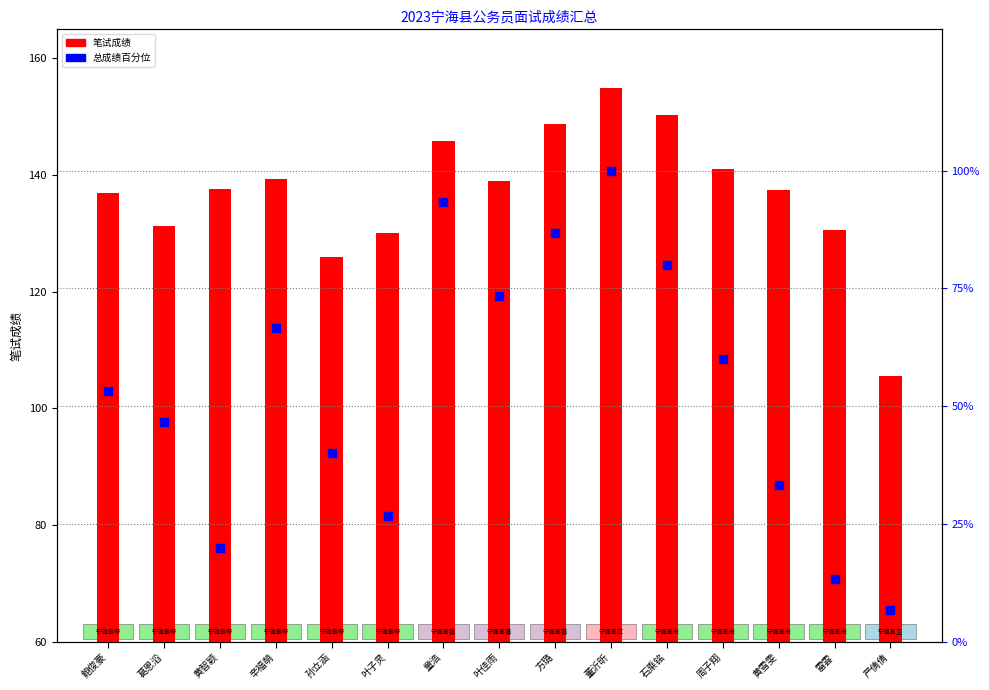

Which series reaches the minimum Y coordinate?

总成绩百分位